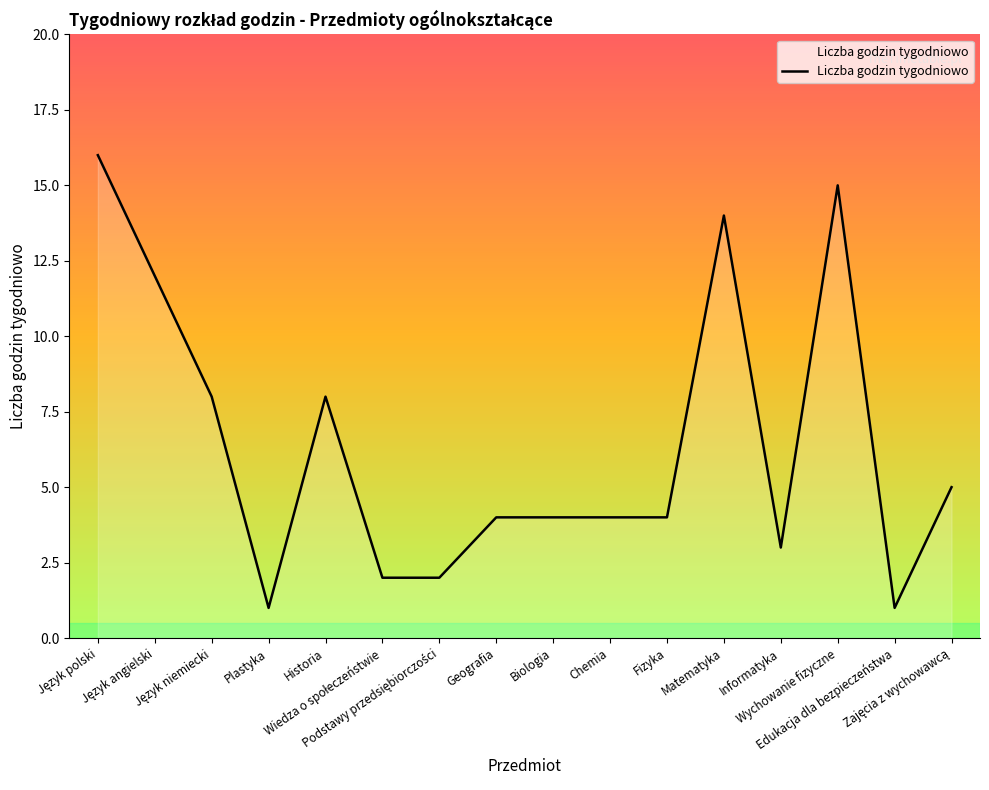

What is the greatest value displayed?

16